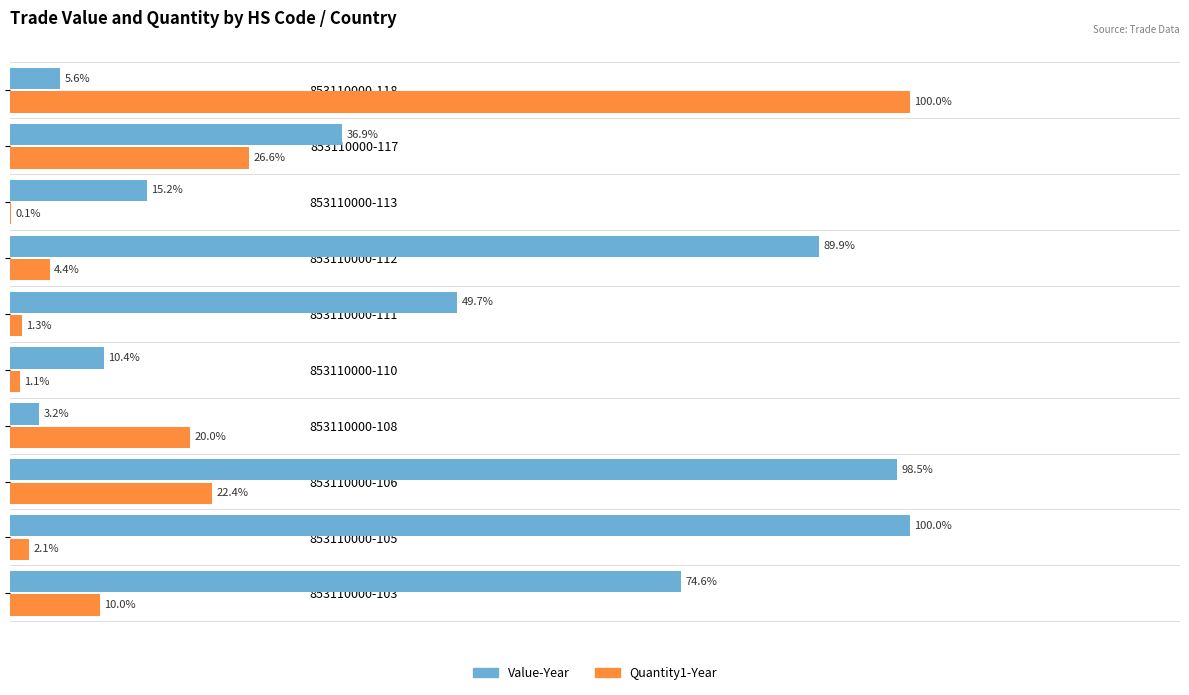

Which series has the largest total across all categories?

Value-Year